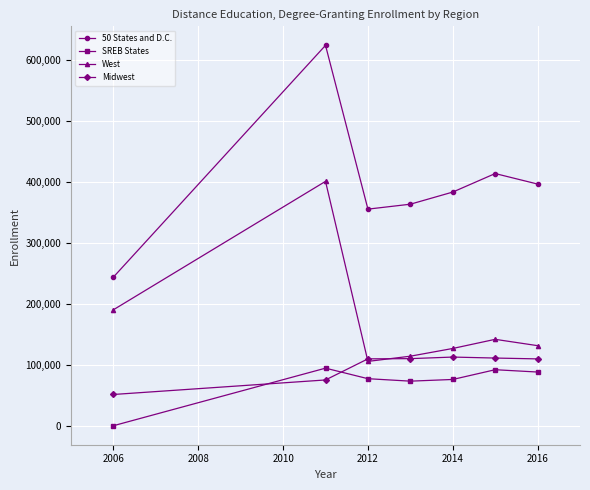

Which series has the widest spread of values?

50 States and D.C.